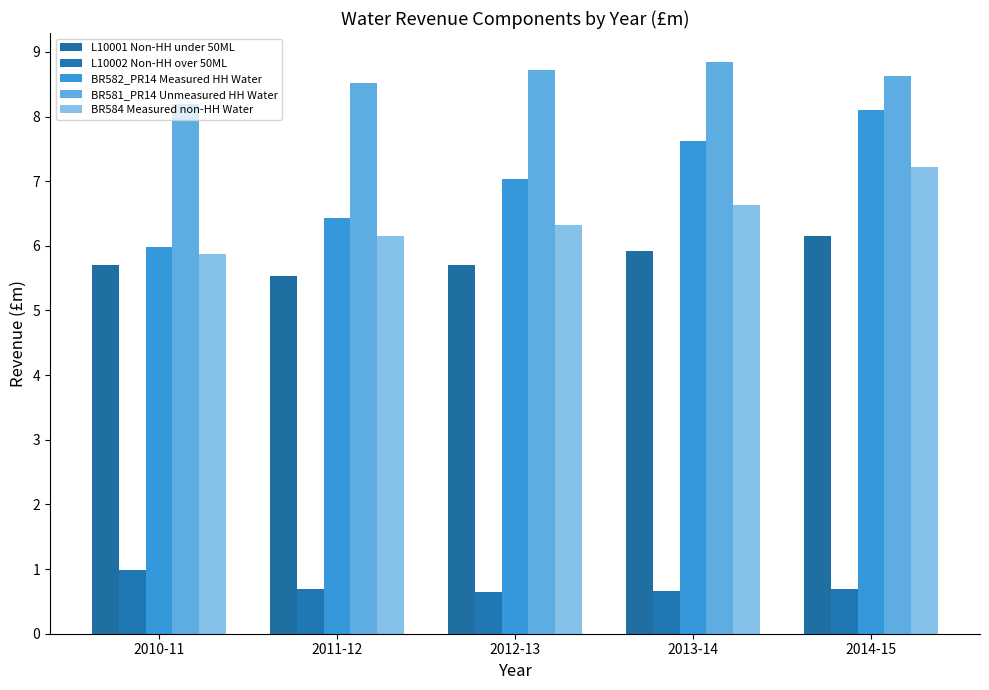

Rank the series at 2011-12 from highest to lowest value.

BR581_PR14 Unmeasured HH Water, BR582_PR14 Measured HH Water, BR584 Measured non-HH Water, L10001 Non-HH under 50ML, L10002 Non-HH over 50ML